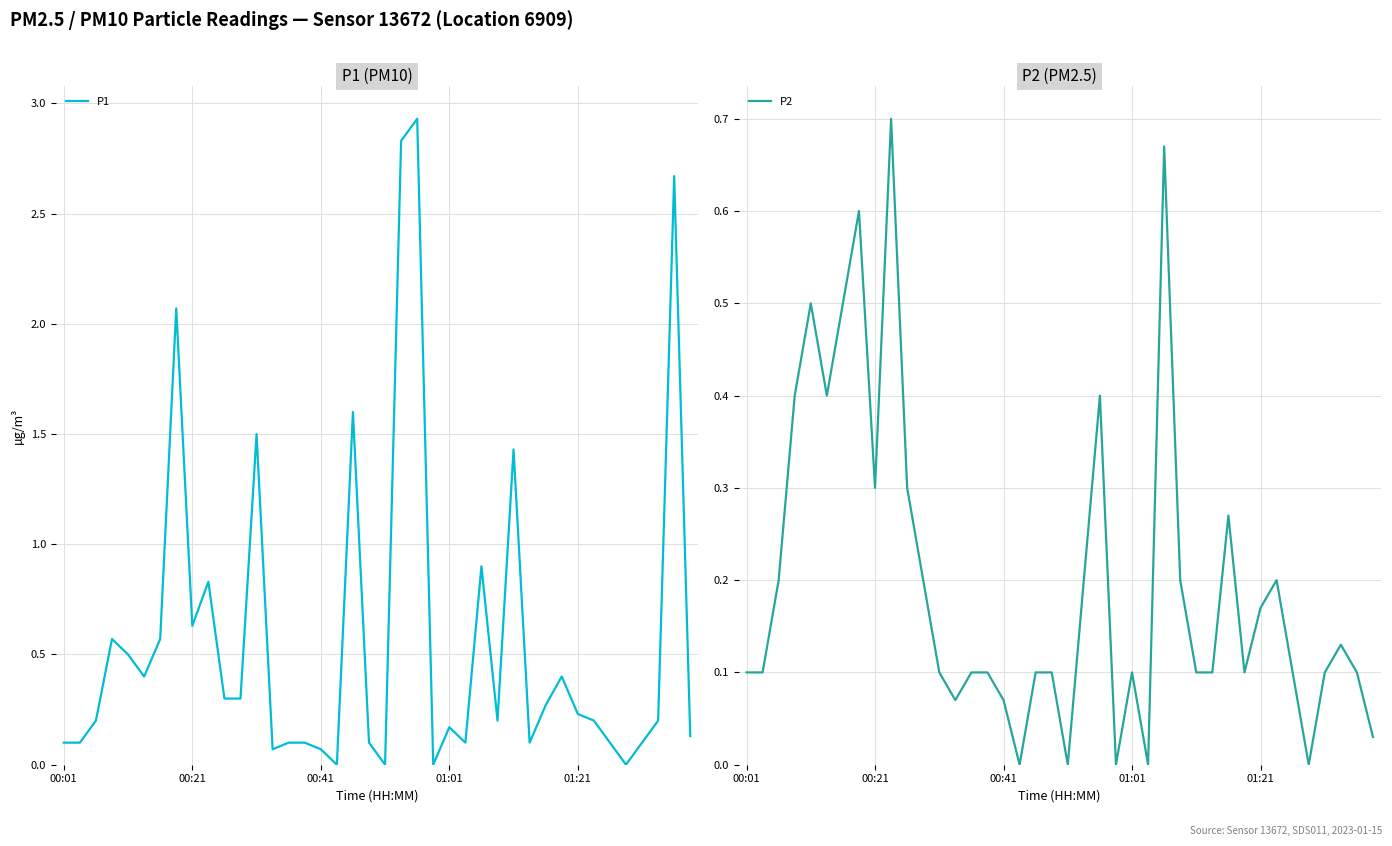

What is the difference between the maximum and minimum values in the P1 series?

2.9